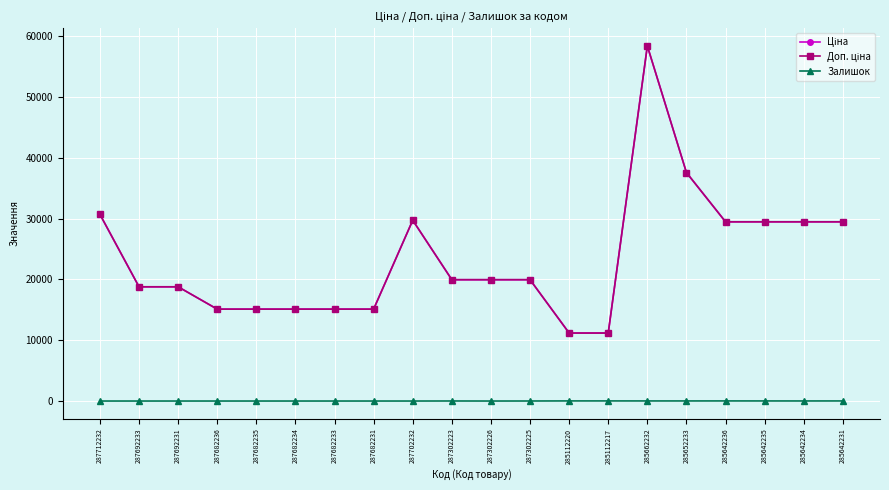

Is this an area chart (filled region under the line)?

No